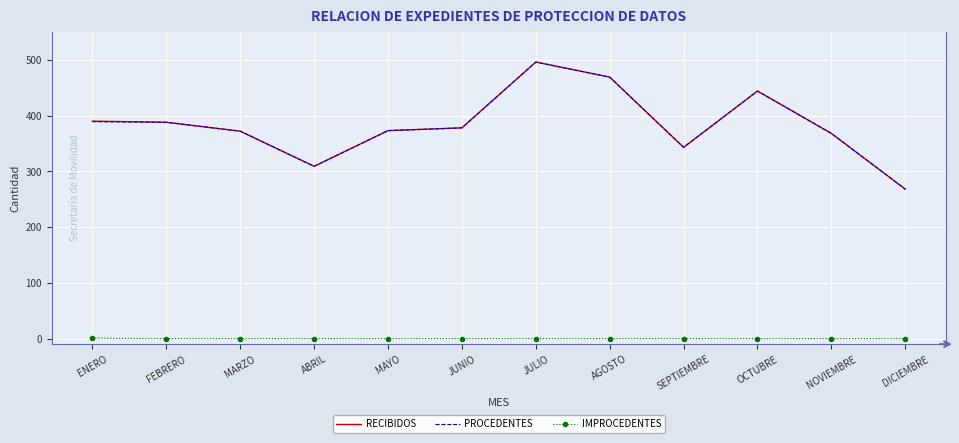

True or false: PROCEDENTES and IMPROCEDENTES intersect in this chart.

False